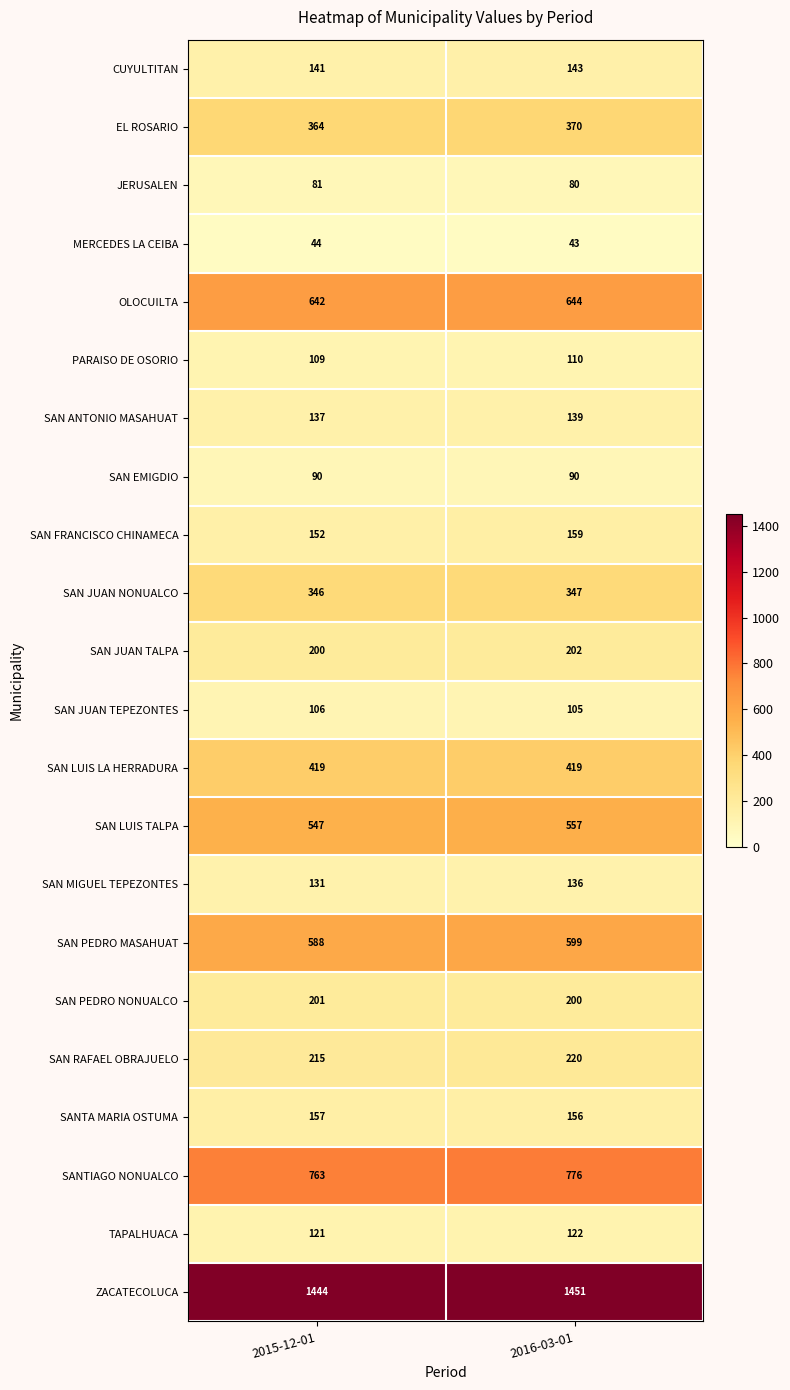

The value of EL ROSARIO at 2015-12-01 is 503. True or false?

False